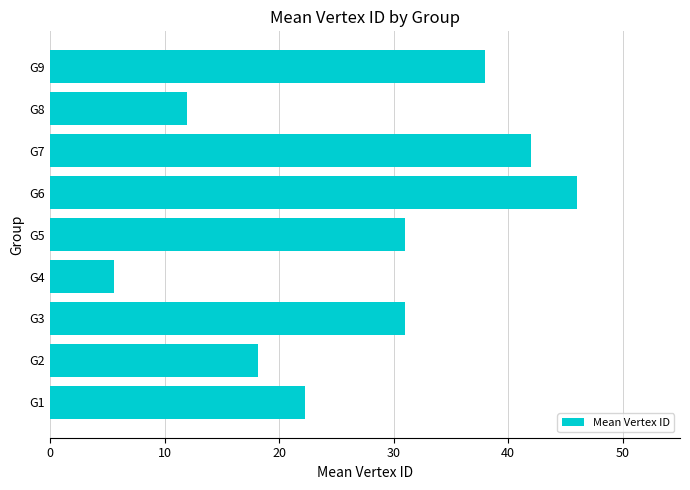

What is the ratio of the value at G8 to the value at G4?

2.1